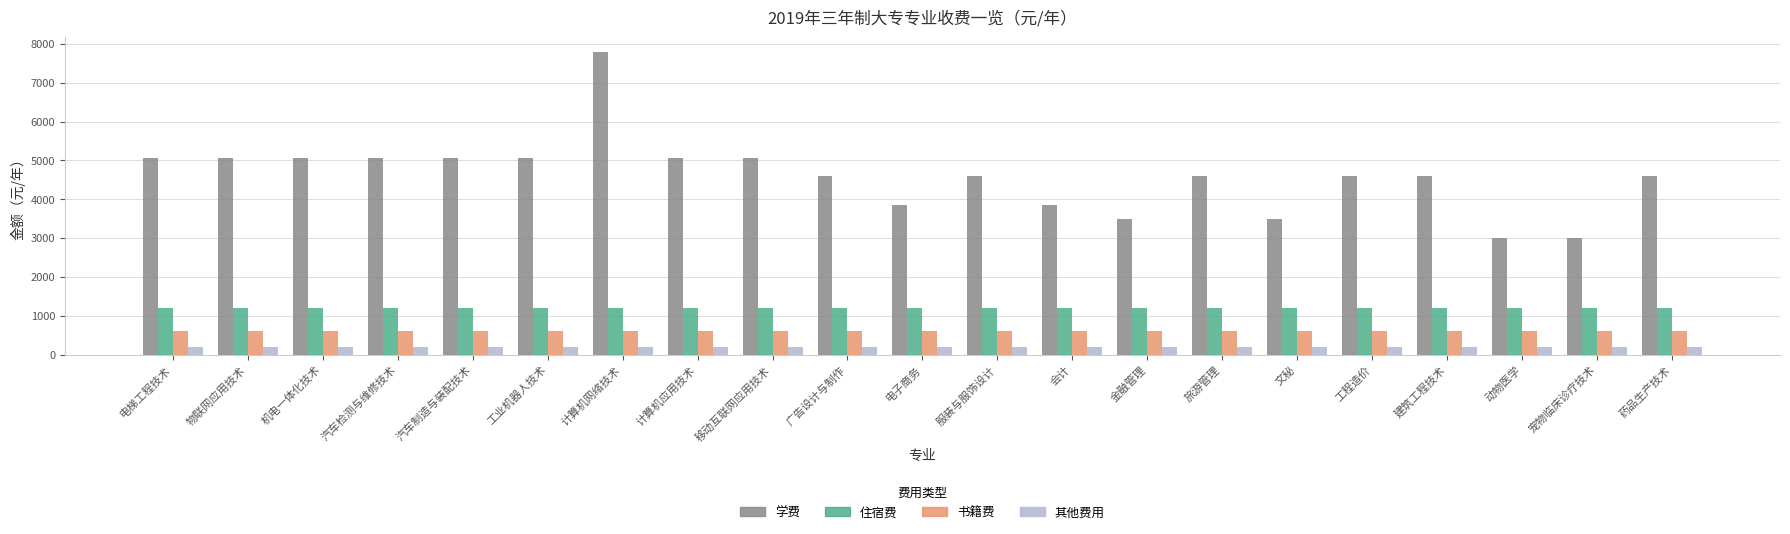

What position from the right is 服装与服饰设计?

10